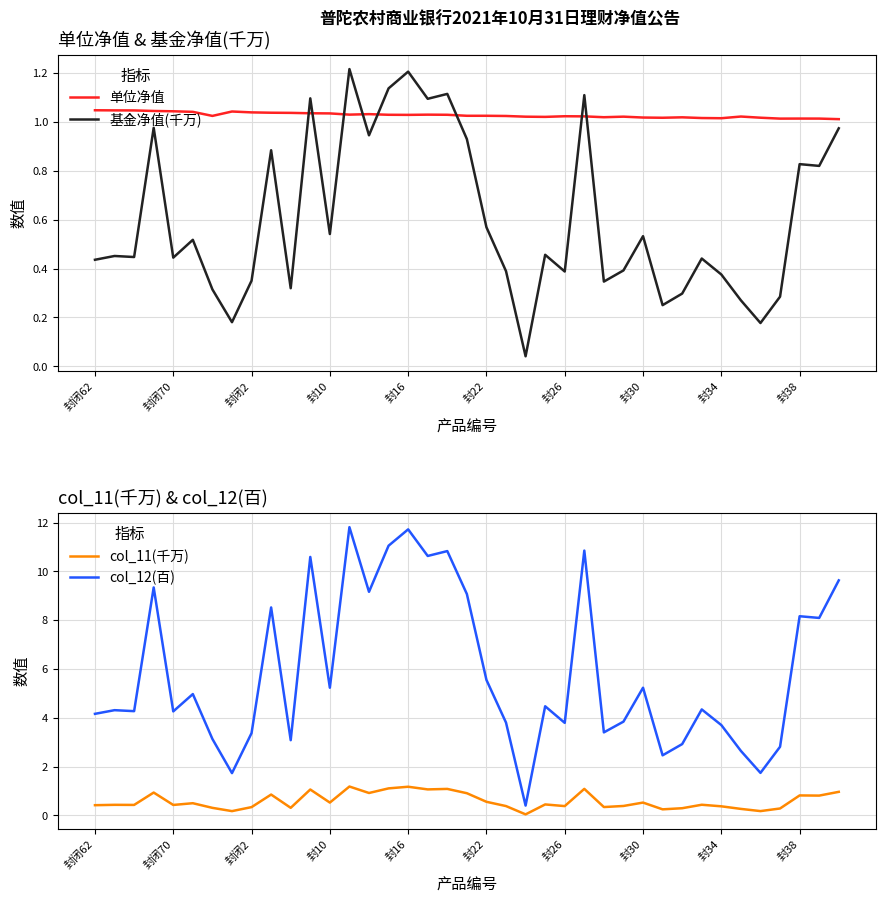

How many times do 基金净值(千万) and 单位净值 cross each other?

8